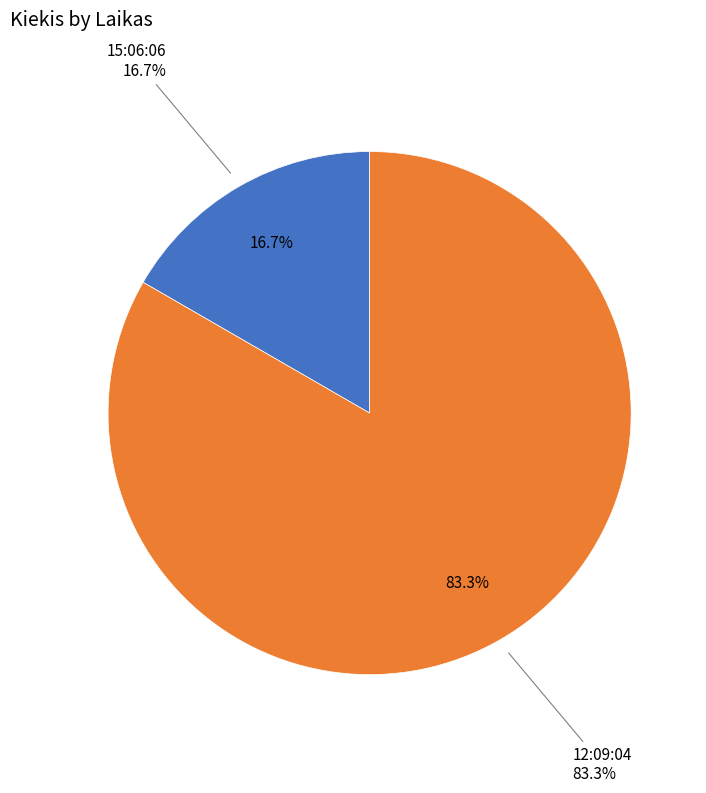

Which slice represents more than half of the pie?

12:09:04